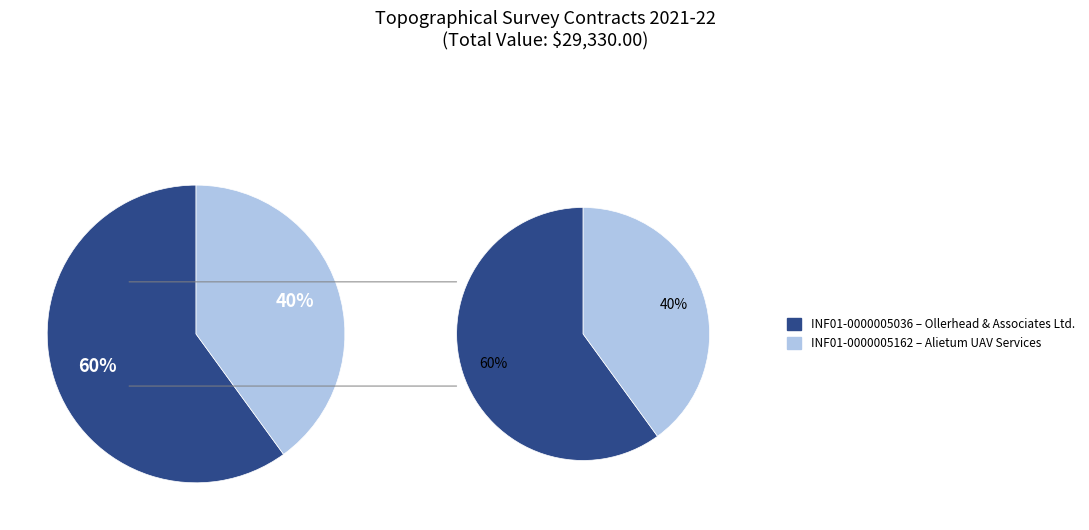

Count the number of slices in the pie.

2